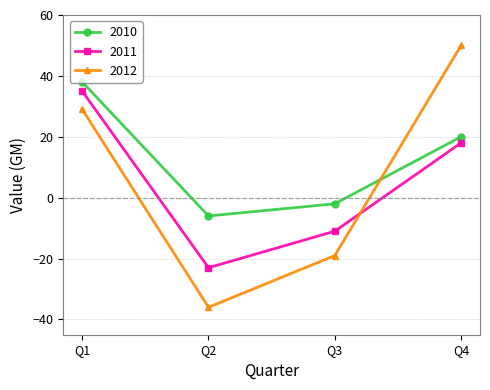

What is the sum of all 2012 values?

24